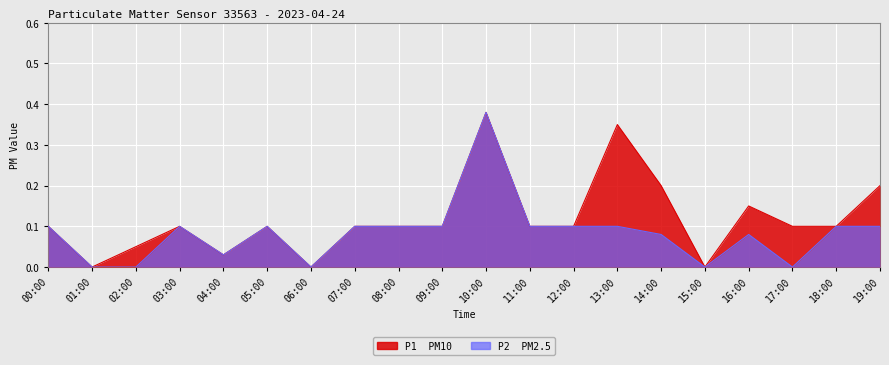

Is it true that P1 equals 0.0 at 18:00?

False